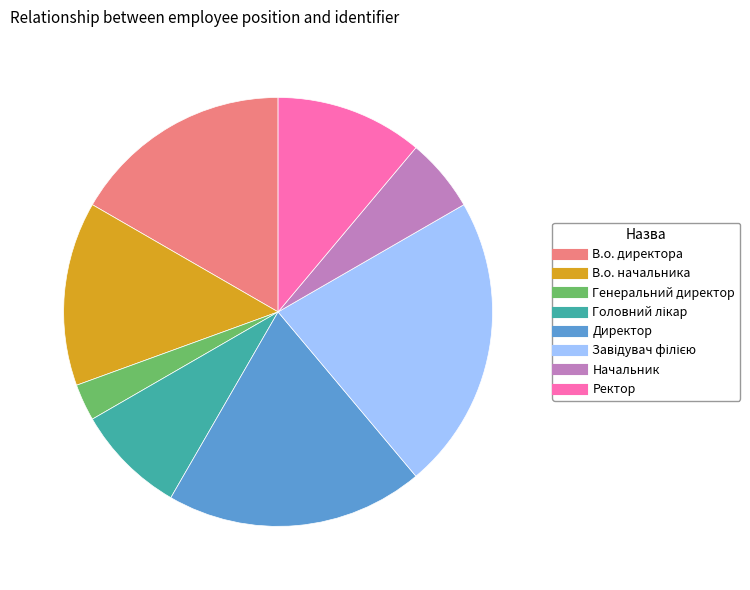

Do Генеральний директор and В.о. начальника together represent more than half of the pie?

No